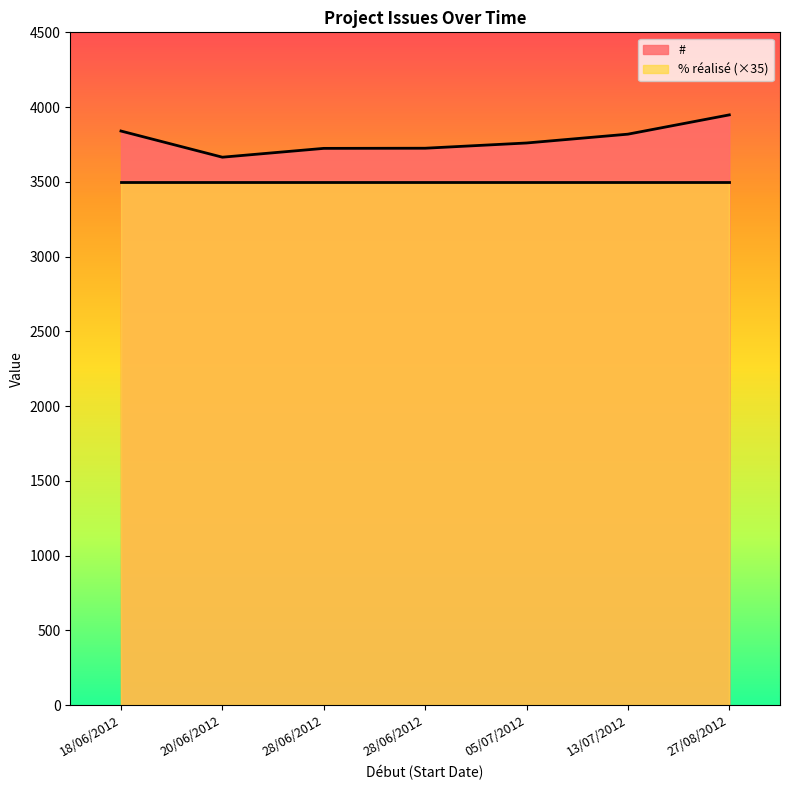

Does the chart display data point markers on the line(s)?

No